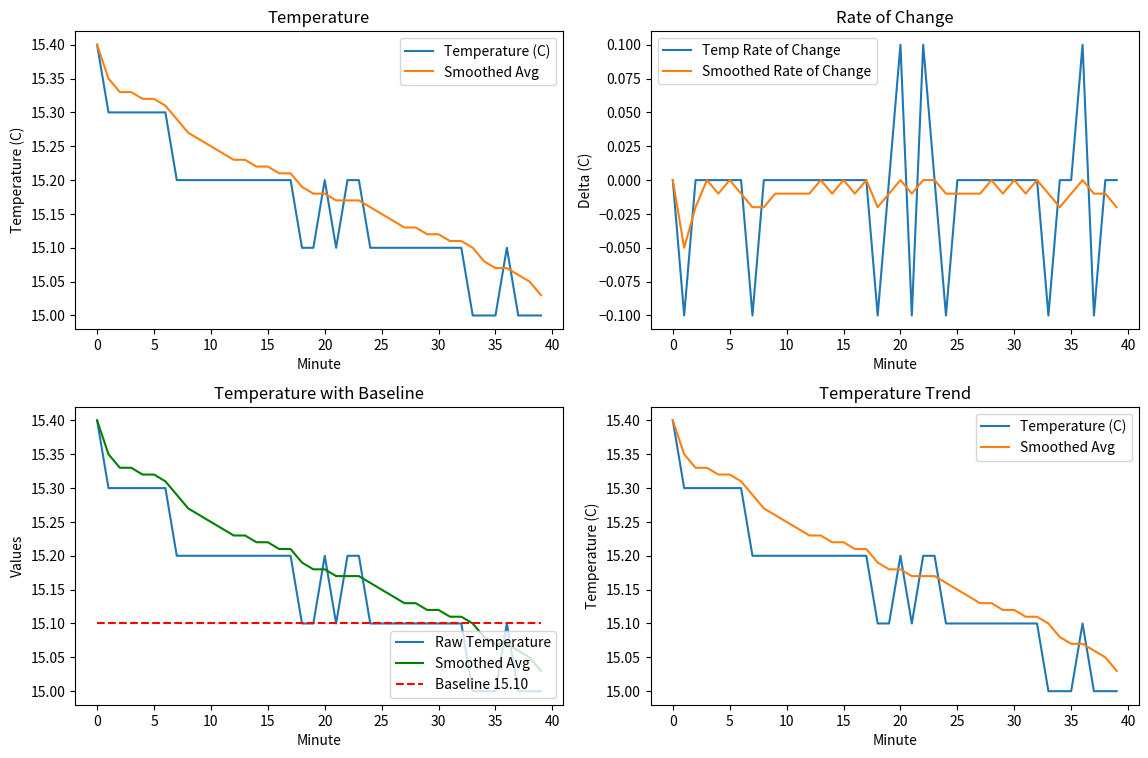

Between 13 and 33, which series saw the biggest shift?

Temperature (C)